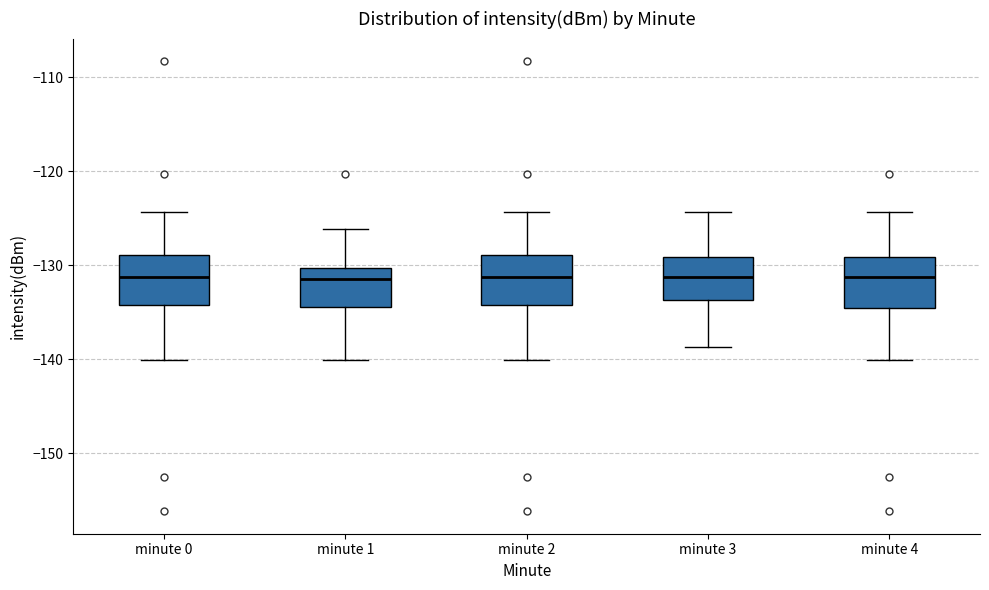

Where does the median line of the box for minute 0 sit on the y-axis? The values are not printed on the chart, so give them approximately, as read against the axis.

-131